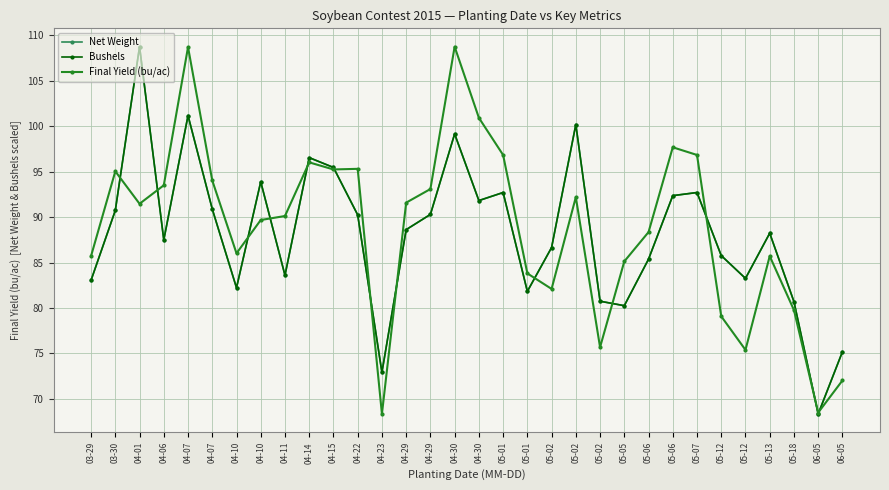

List the series in order of their peak value, highest first.

Net Weight, Bushels, Final Yield (bu/ac)